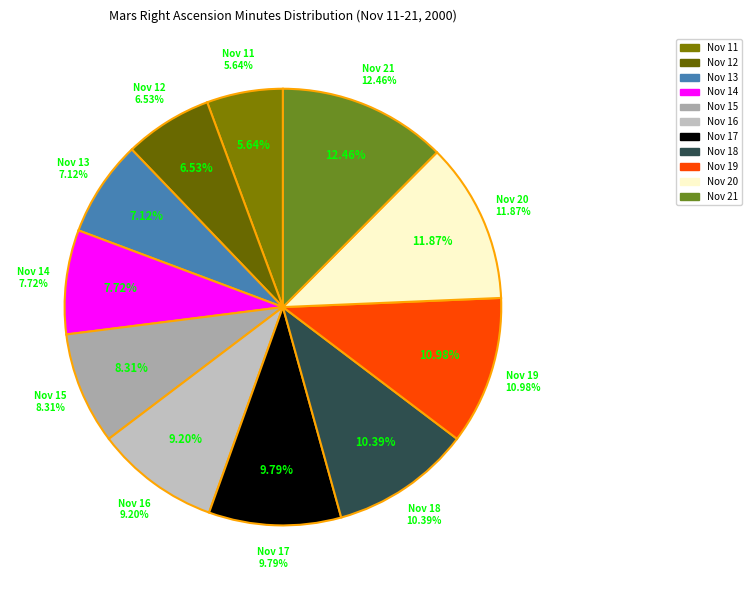

How many slices are in this pie chart?

11